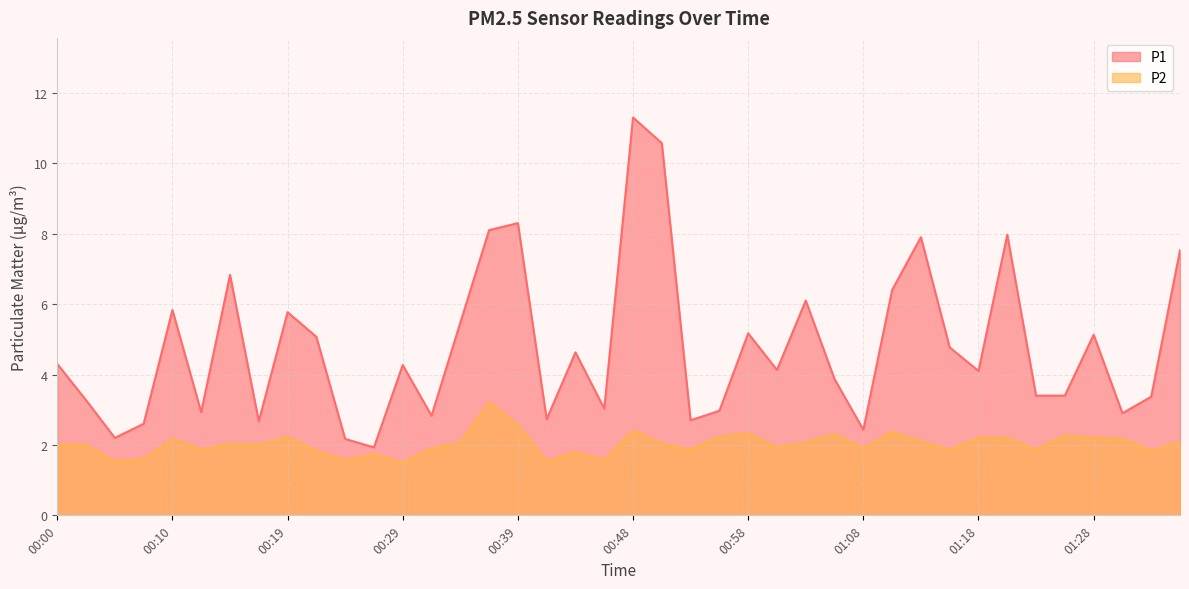

The P1 series shows 5.8 at 00:10. True or false?

True